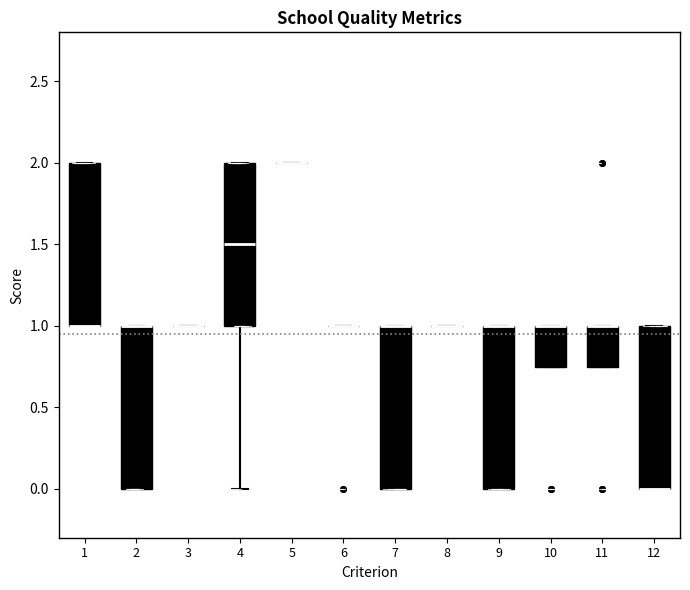

Reading left to right, transcribe this box plot: for each box, give where its median line is, the range the box spans, and where its two whiskers end, as read against the y-axis. The values are not printed on the chart, so give them approximately, as read against the axis.

1: median 1.00 (drawn on the box's lower edge), box 1.00 to 2.00, whiskers 1.00 to 2.00
2: median 1.00 (drawn on the box's upper edge), box 0.00 to 1.00, whiskers 0.00 to 1.00
3: box collapsed to a line at 1.00, whiskers 1.00 to 1.00
4: median 1.50, box 1.00 to 2.00, whiskers 0.00 to 2.00
5: box collapsed to a line at 2.00, whiskers 2.00 to 2.00
6: box collapsed to a line at 1.00, whiskers 1.00 to 1.00
7: median 1.00 (drawn on the box's upper edge), box 0.00 to 1.00, whiskers 0.00 to 1.00
8: box collapsed to a line at 1.00, whiskers 1.00 to 1.00
9: median 1.00 (drawn on the box's upper edge), box 0.00 to 1.00, whiskers 0.00 to 1.00
10: median 1.00 (drawn on the box's upper edge), box 0.75 to 1.00, whiskers 0.75 to 1.00
11: median 1.00 (drawn on the box's upper edge), box 0.75 to 1.00, whiskers 0.75 to 1.00
12: median 0.00 (drawn on the box's lower edge), box 0.00 to 1.00, whiskers 0.00 to 1.00